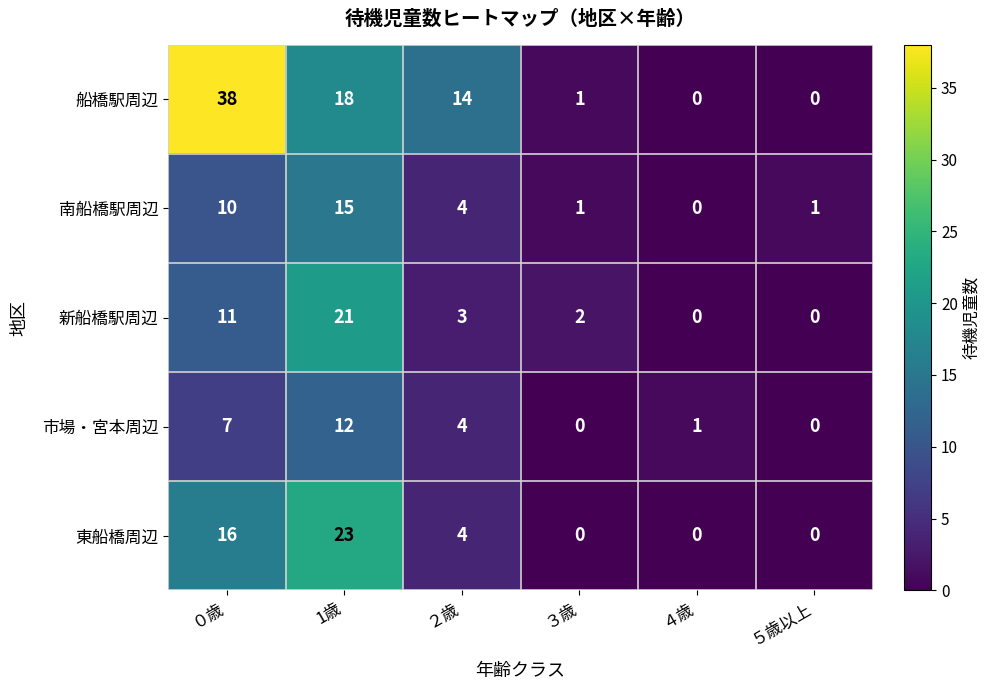

How many series are shown in this chart?

5